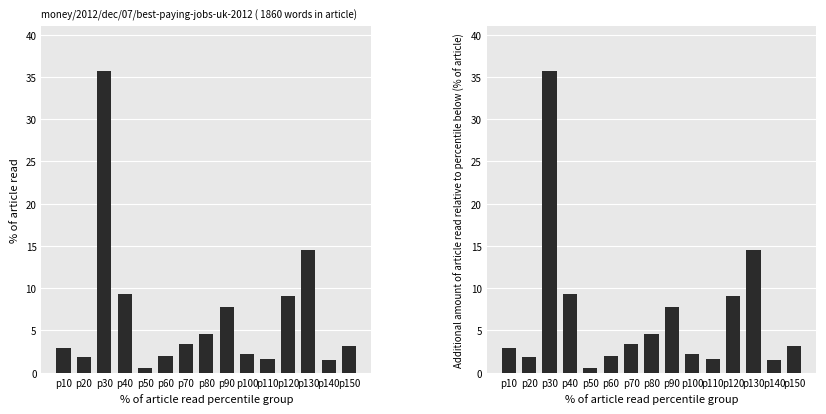

At p90, list the series in order from smallest to largest.

Additional % relative to previous, % of total expenditure